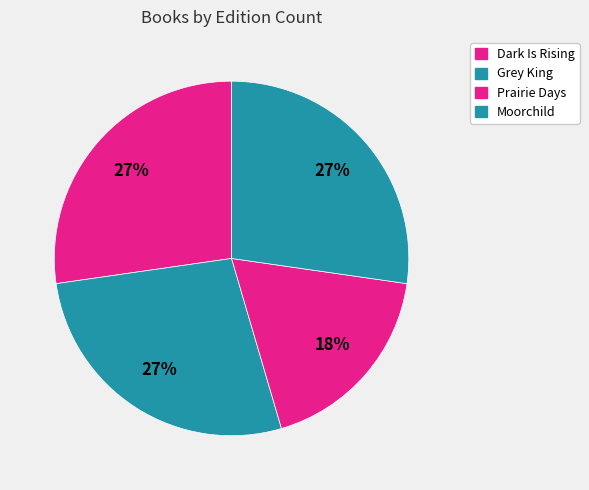

To the nearest percent, what percentage of the pie is Prairie Days?

18%